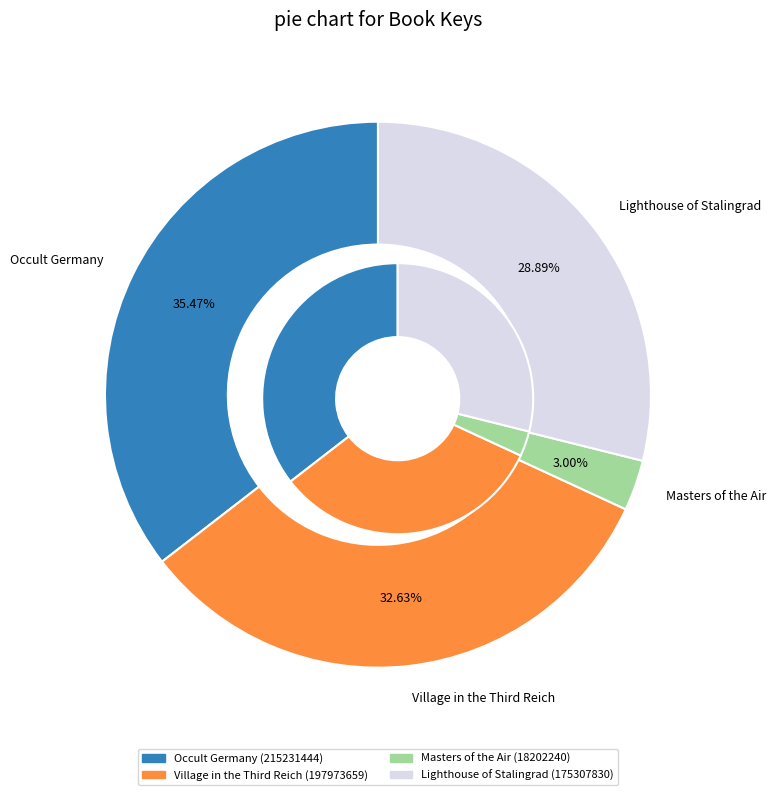

What is the smallest slice in the pie chart?

Masters of the Air